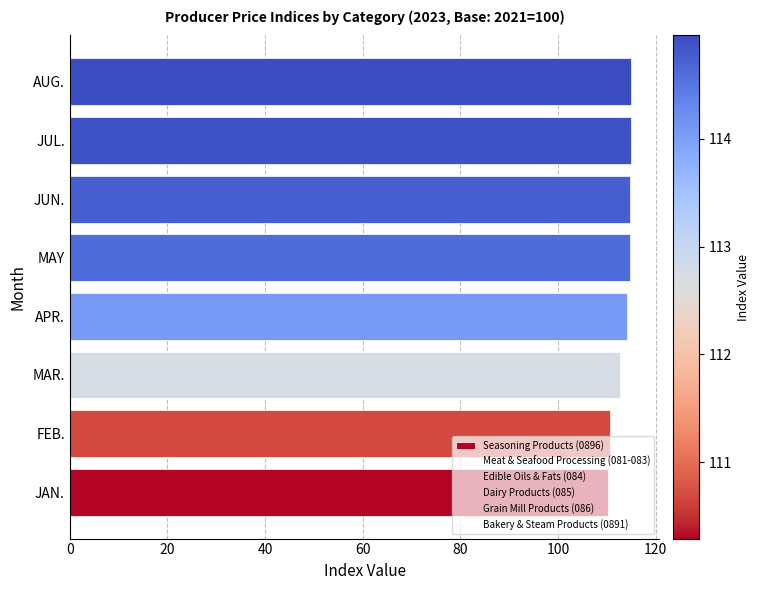

What is the maximum value shown in the chart?

115.0